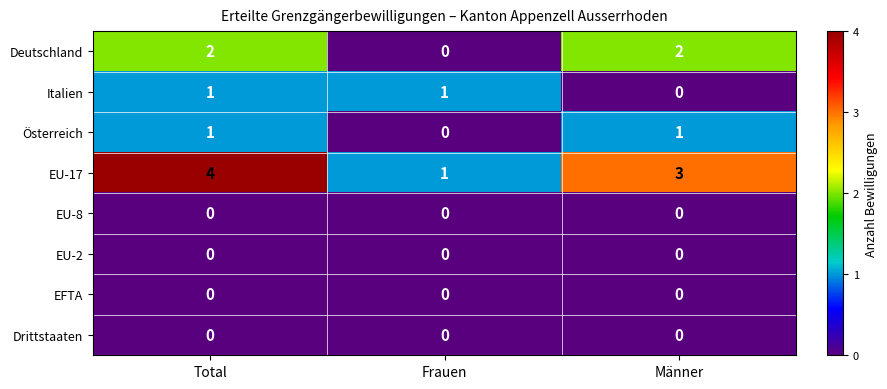

Which series has the largest range (max minus min)?

EU-17